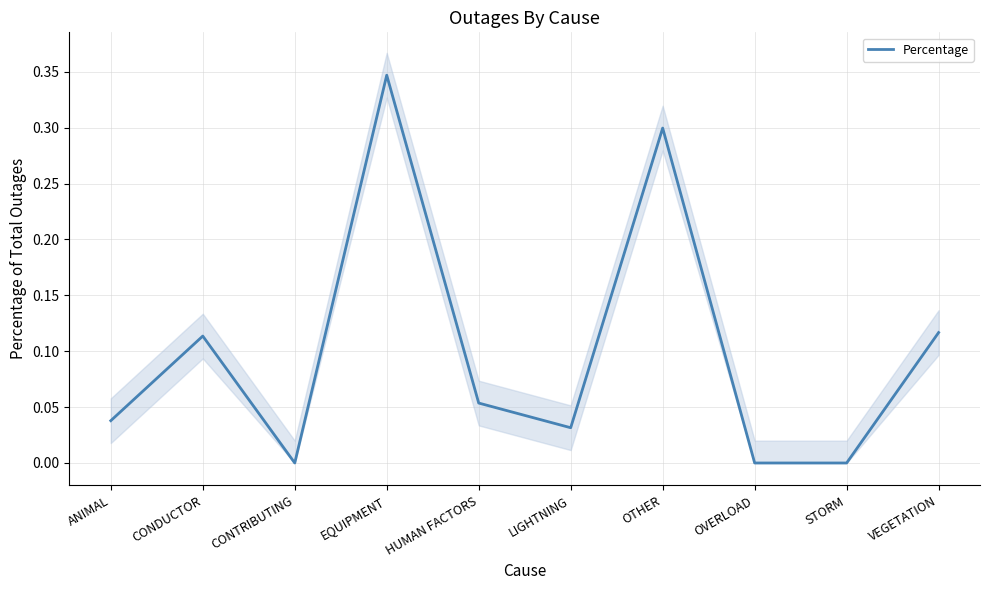

Rank the categories by value from highest to lowest.

EQUIPMENT, OTHER, VEGETATION, CONDUCTOR, HUMAN FACTORS, ANIMAL, LIGHTNING, CONTRIBUTING, OVERLOAD, STORM